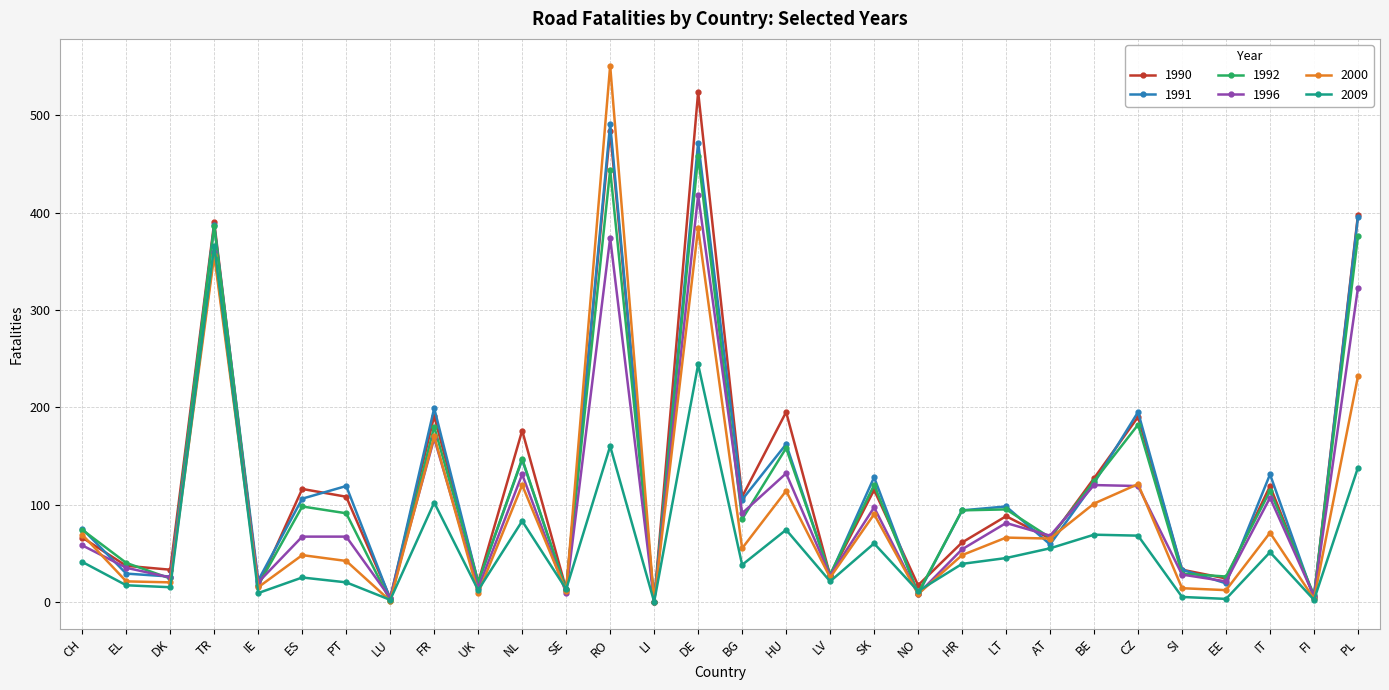

The value of 1992 at BE is 124. True or false?

True